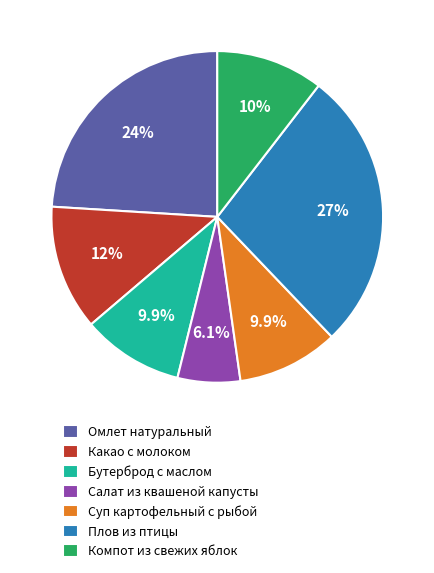

Which category has the smallest portion of the pie?

Салат из квашеной капусты